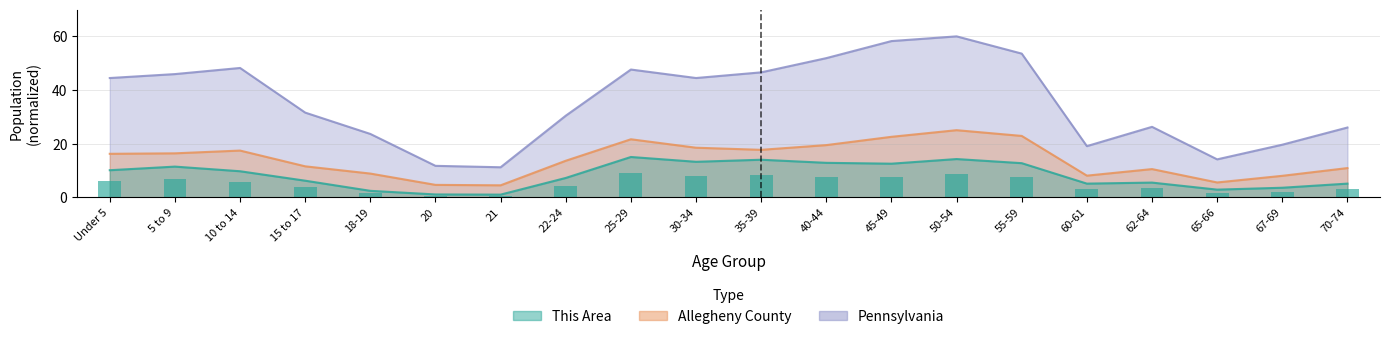

What is the average value of the This Area series?

8.3